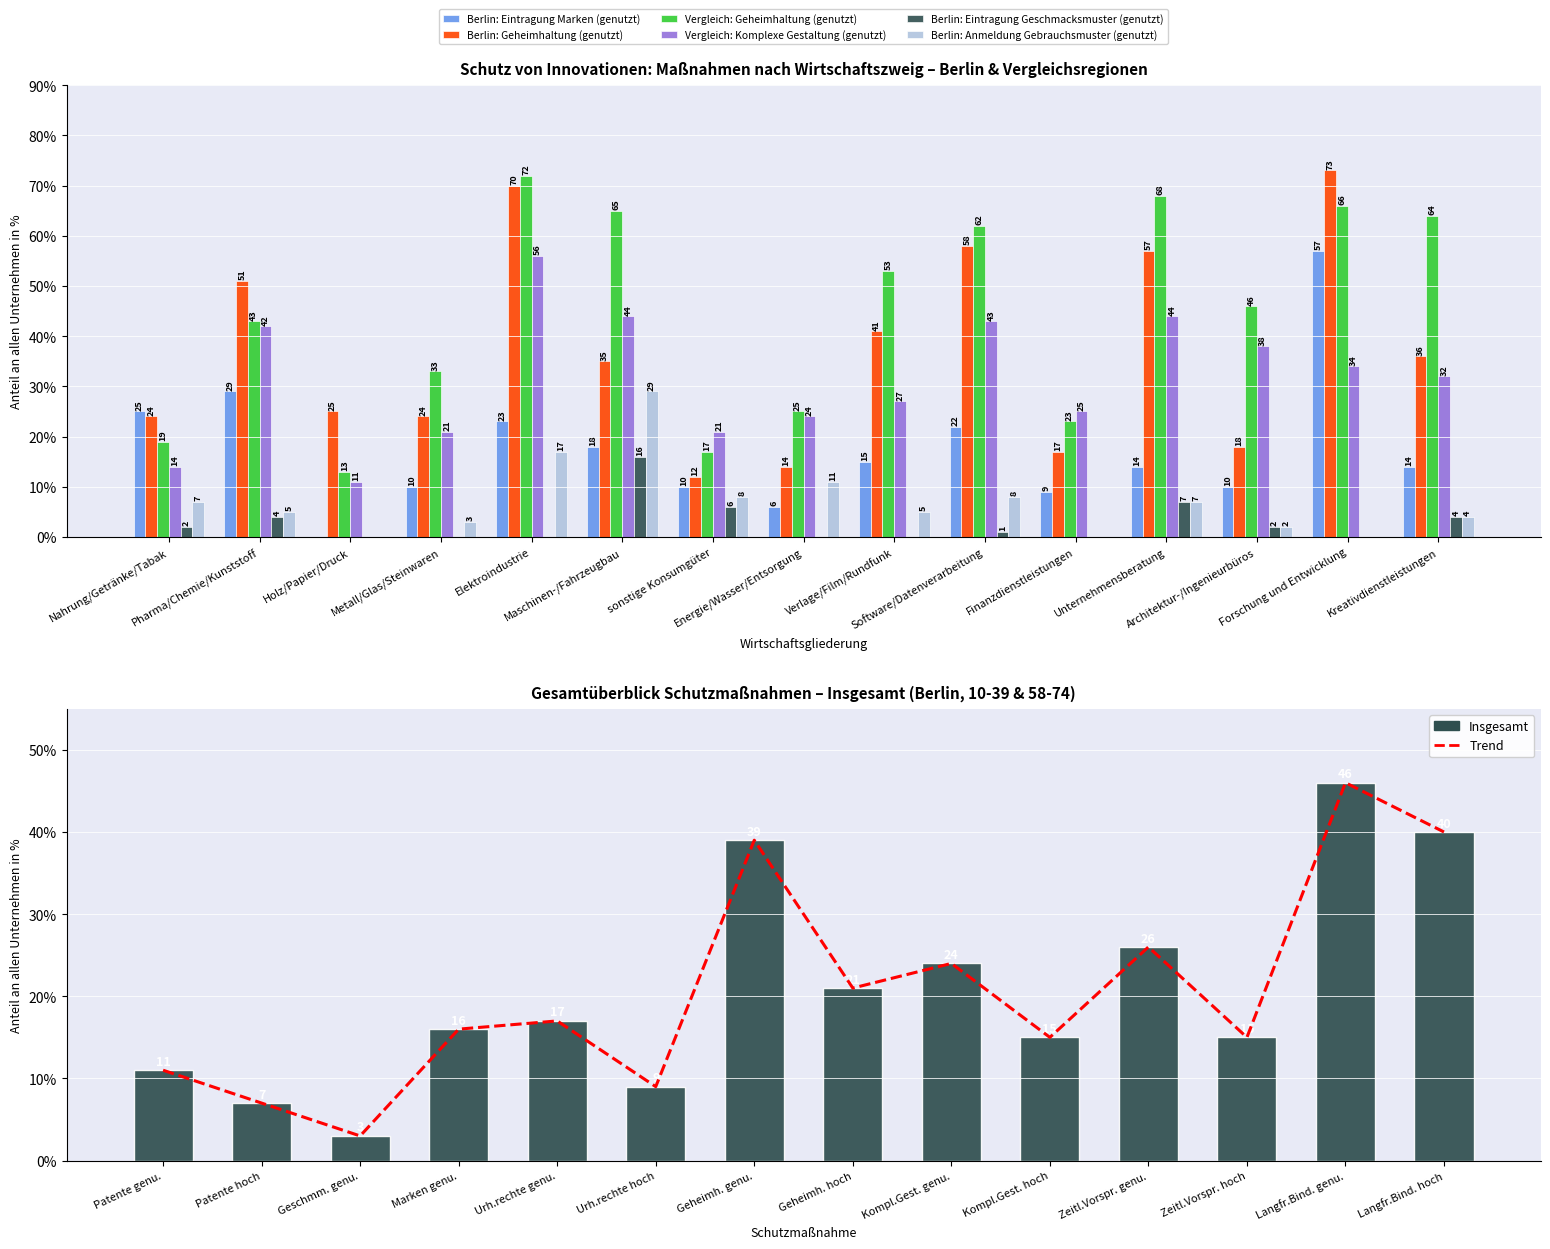

What is the difference between the Berlin: Geheimhaltung (genutzt) values at Energie/Wasser/Entsorgung and Metall/Glas/Steinwaren?

10